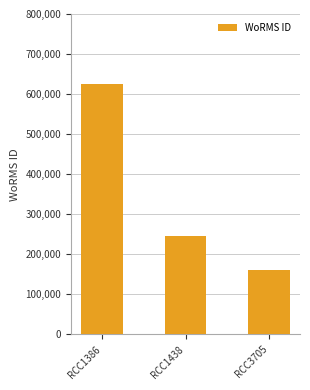

What is the ratio of the value at RCC1438 to the value at RCC3705?

1.5